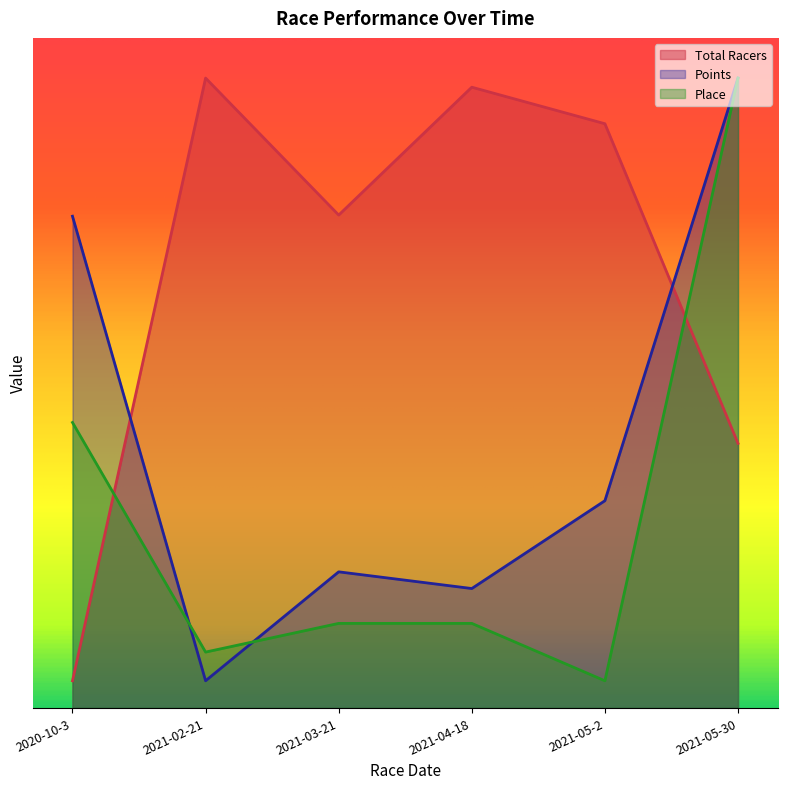

Does the chart have visible grid lines?

No